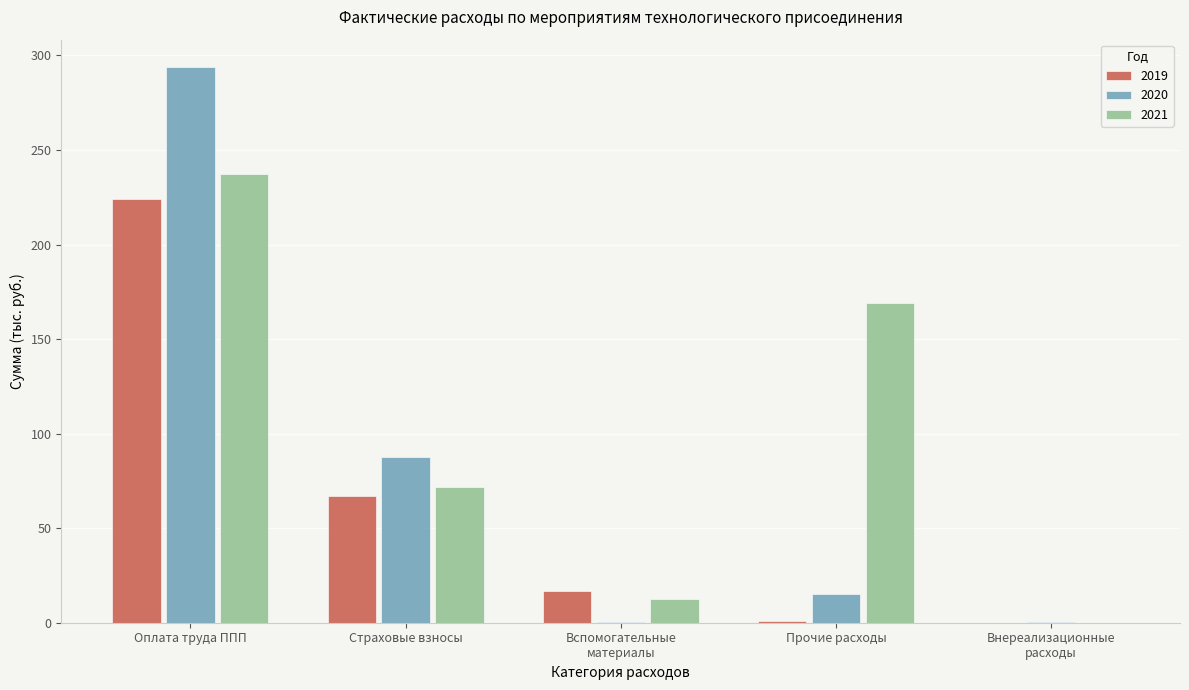

What is the average value of the 2019 series?

61.7